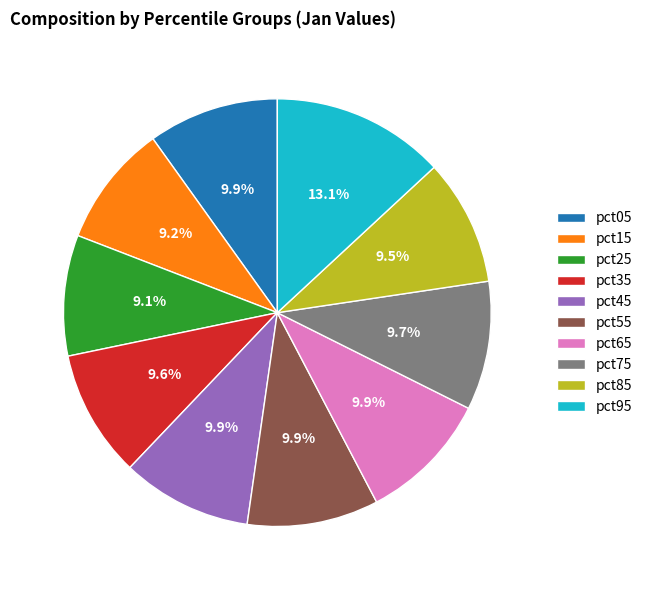

How many slices are in this pie chart?

10